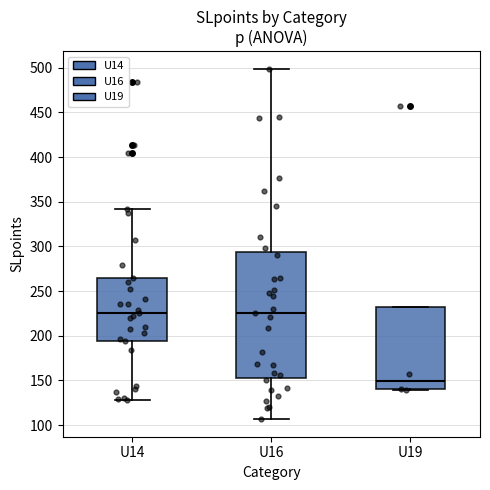

Where does the upper whisker of the box for U16 end on the y-axis? The values are not printed on the chart, so give them approximately, as read against the axis.

500